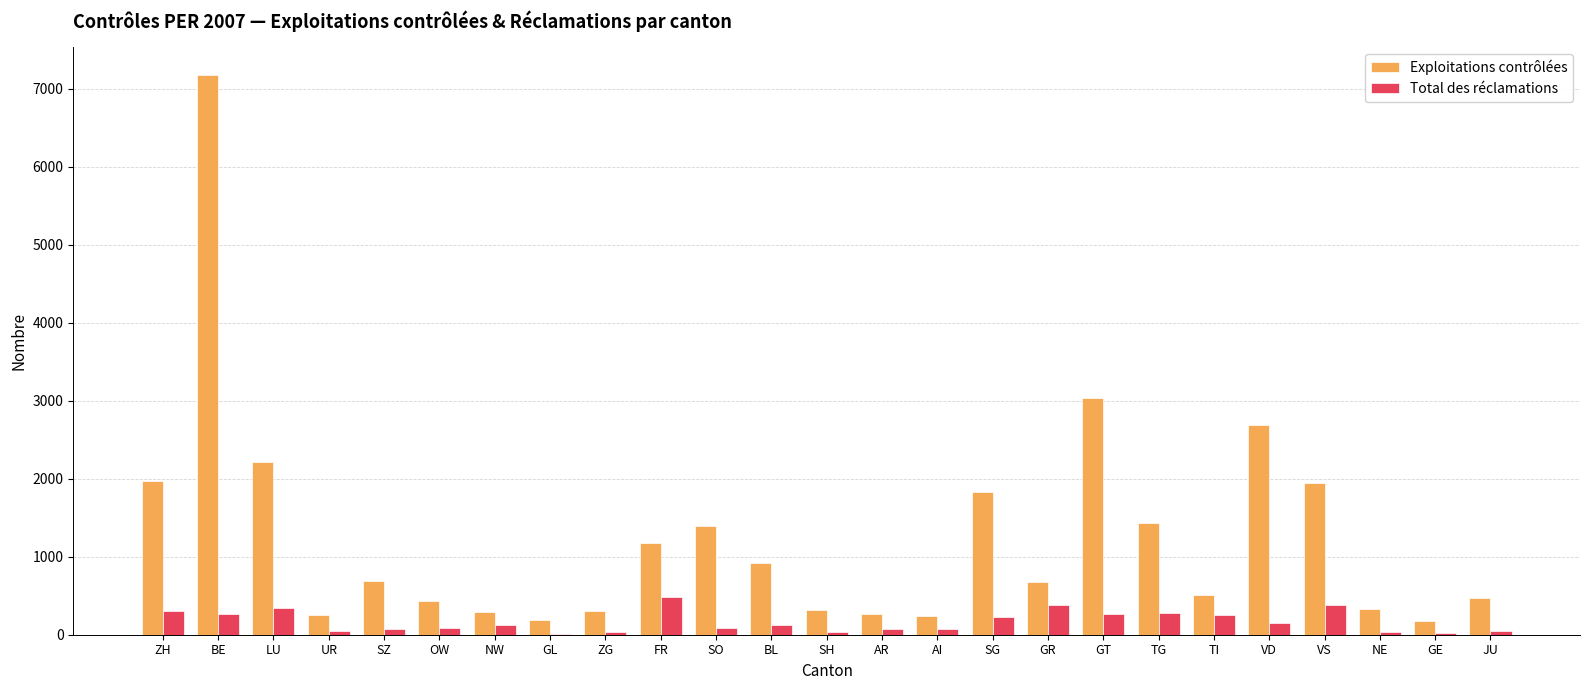

Where is Exploitations contrôlées nearest to the value 3671?

GT